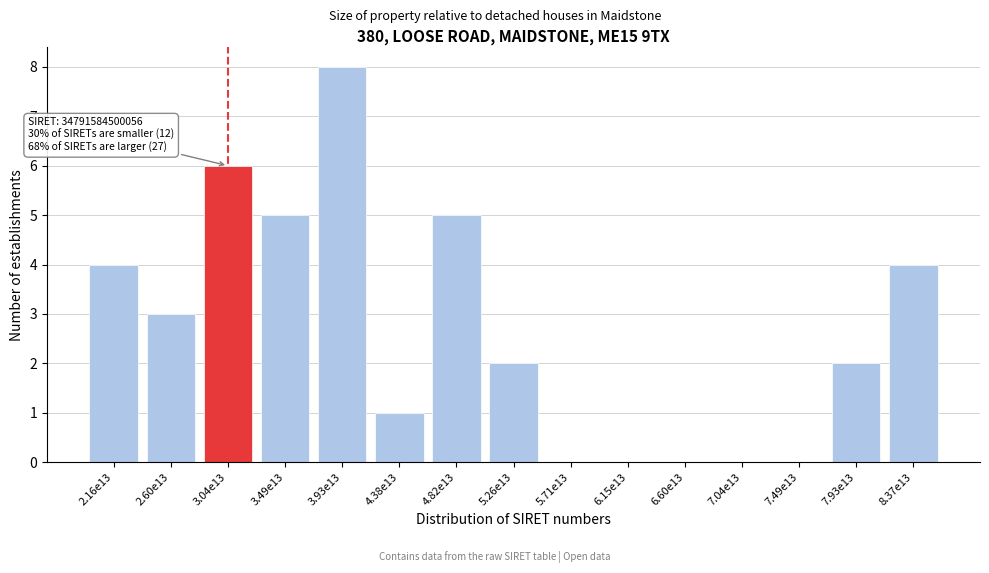

Reading left to right, list all the values displayed in this chart.

2.16e13=4	2.60e13=3	3.04e13=6	3.49e13=5	3.93e13=8	4.38e13=1	4.82e13=5	5.26e13=2	5.71e13=0	6.15e13=0	6.60e13=0	7.04e13=0	7.49e13=0	7.93e13=2	8.37e13=4